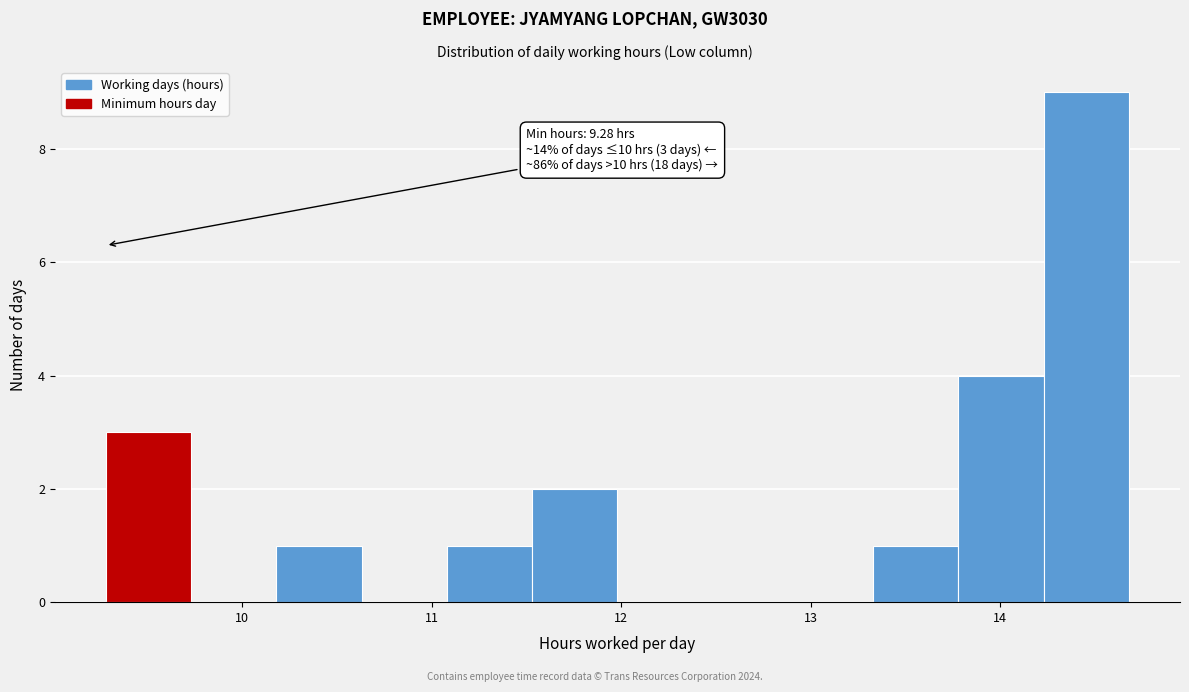

Over which range of the x-axis is the bar tallest?

14.23 to 14.68